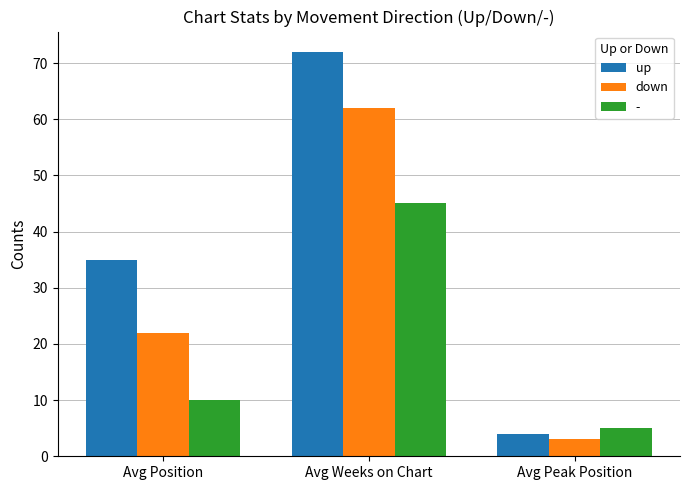

List the labels in order of down value, smallest first.

Avg Peak Position, Avg Position, Avg Weeks on Chart